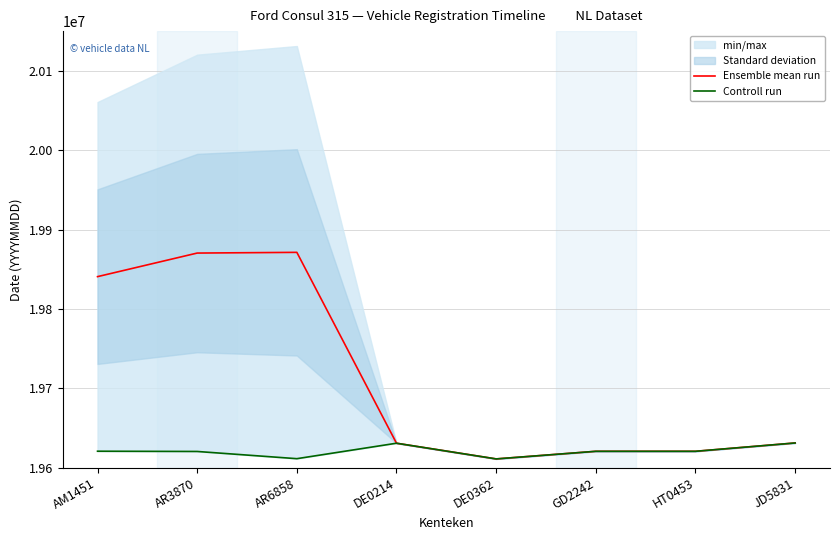

How many lines are shown in the chart?

2